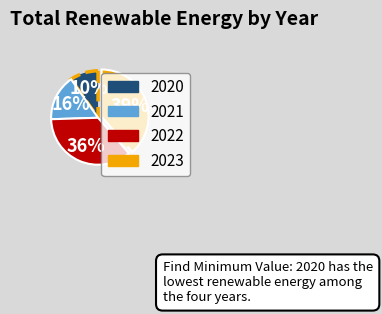

What percentage is the 2021 slice, to the nearest percent?

16%